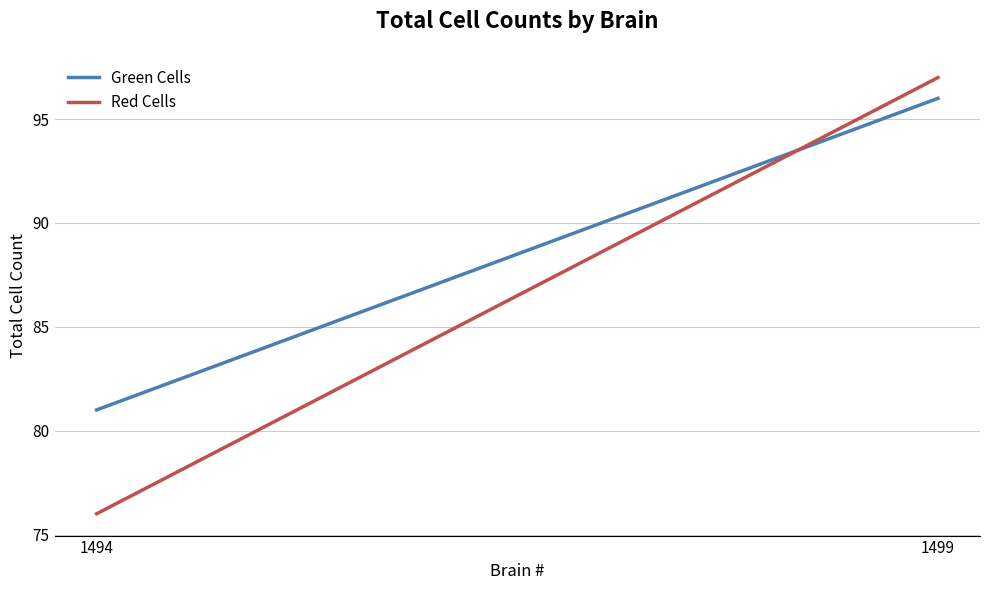

List the series in order of their peak value, highest first.

Red Cells, Green Cells